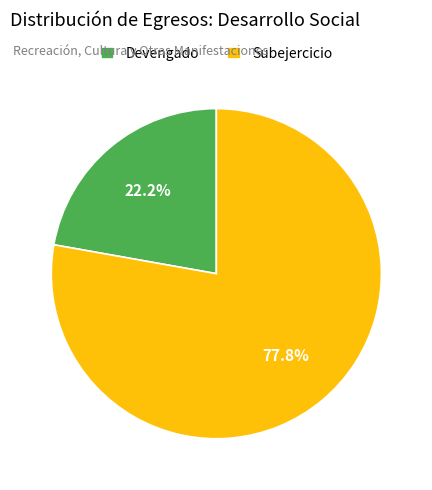

Does any single category account for the majority?

Yes